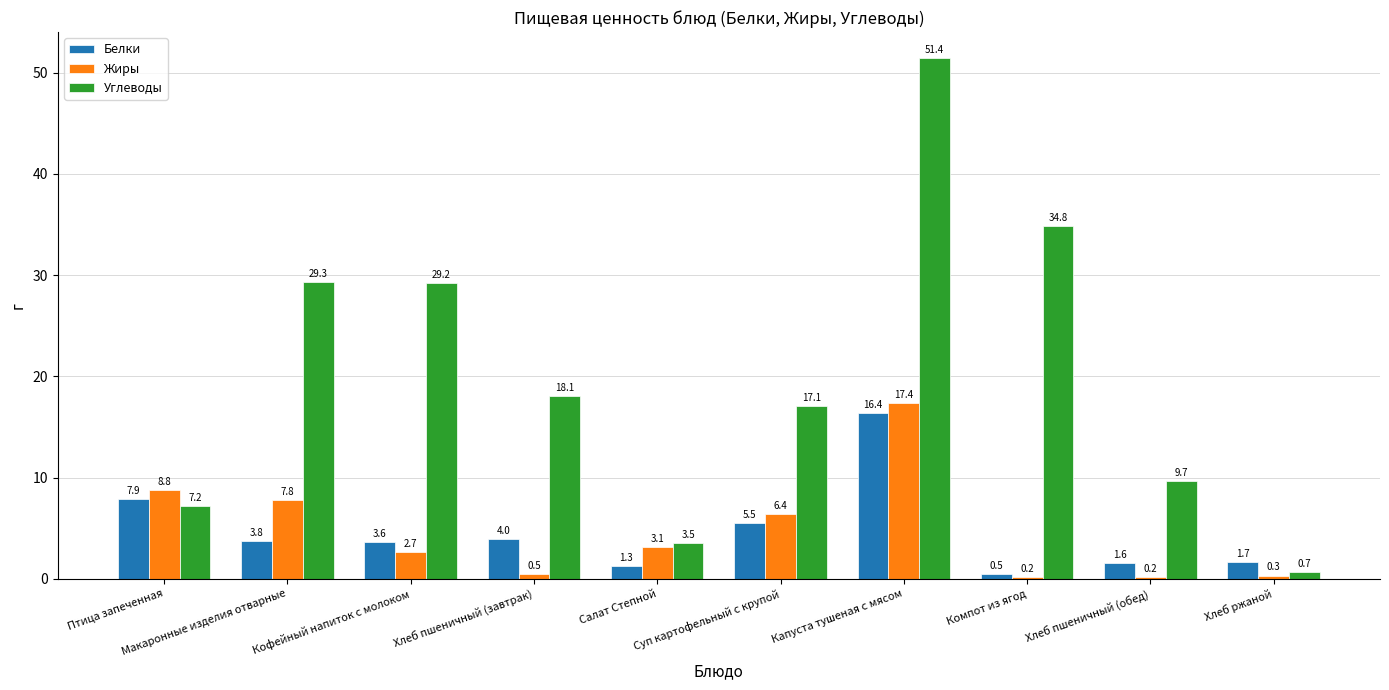

What is the sum of the Углеводы values at Птица запеченная and Хлеб пшеничный (обед)?

16.9